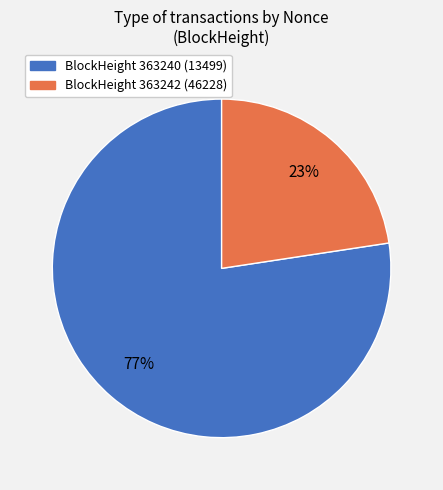

Is there any slice that represents more than half of the pie?

Yes